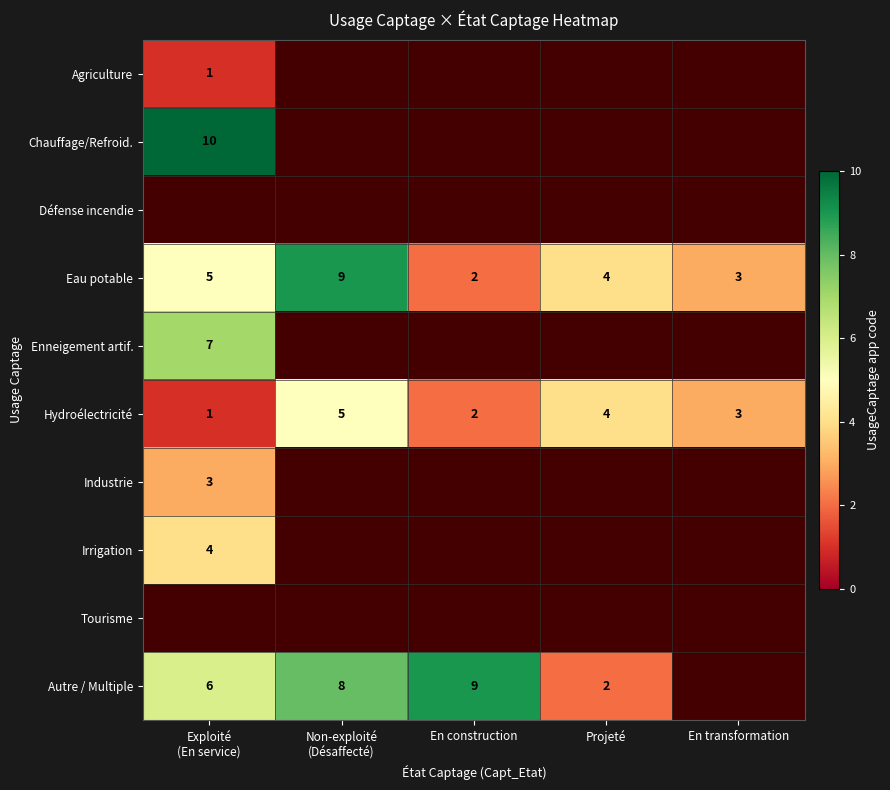

What is the difference between the maximum and minimum values in the Hydroélectricité series?

4